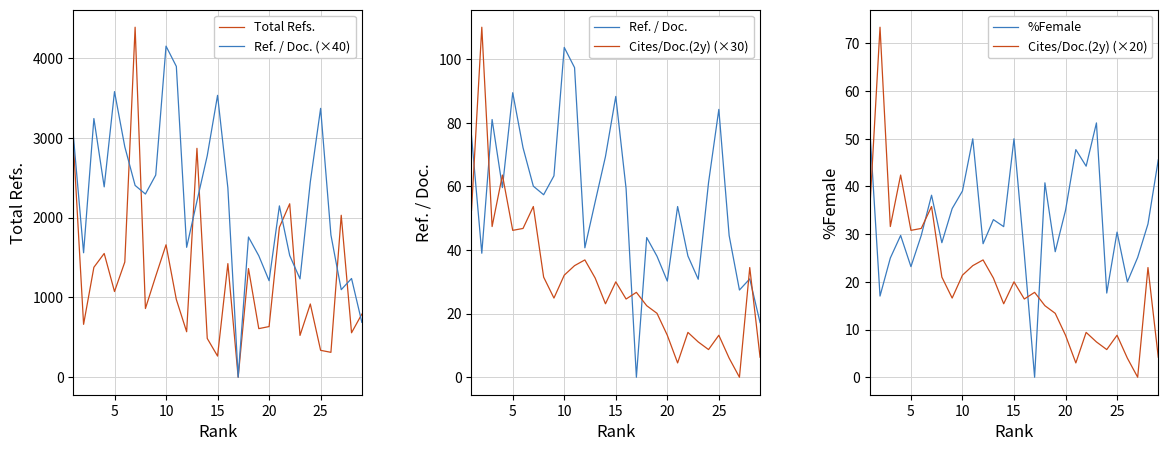

List the series in order of their peak value, highest first.

Total Refs., Ref. / Doc. (×40), Cites/Doc.(2y) (×30), Ref. / Doc., Cites/Doc.(2y) (×20), %Female